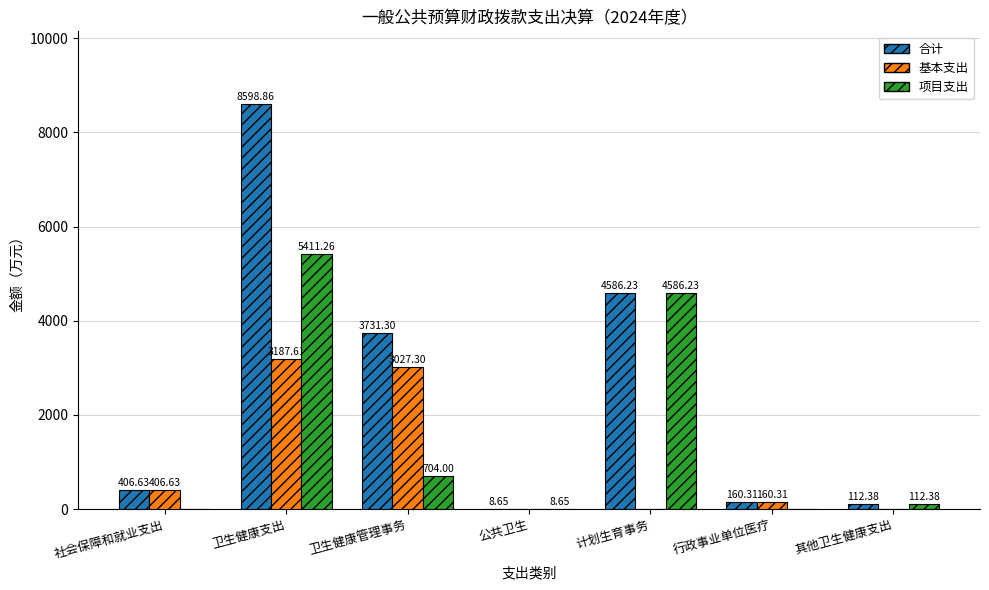

How many data points in 基本支出 are above 160?

4